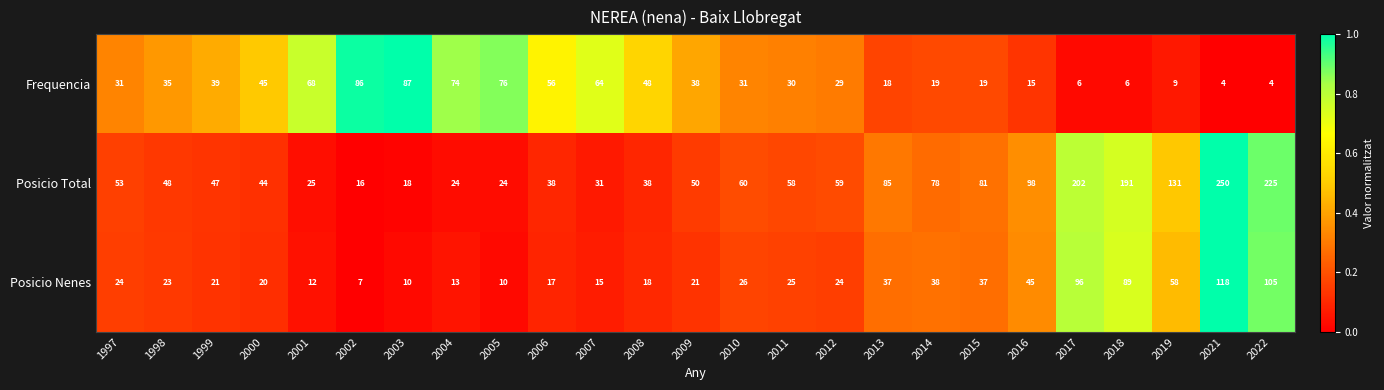

Rank the series at 2008 from highest to lowest value.

Frequencia, Posicio Total, Posicio Nenes